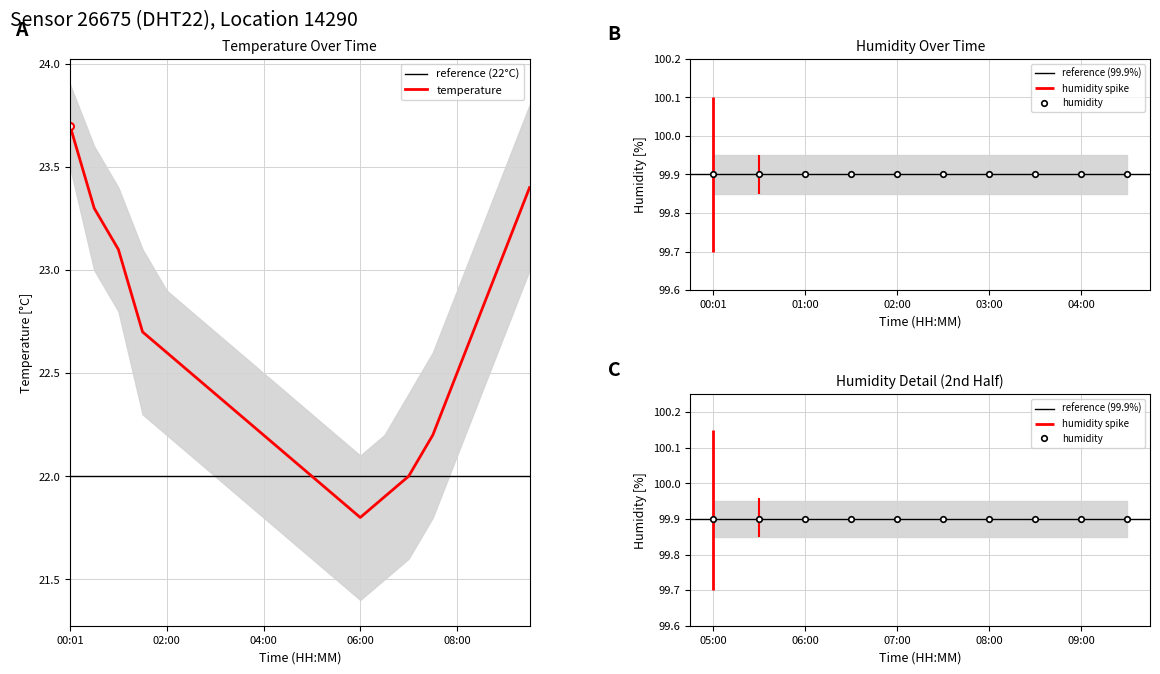

Rank the categories by value from lowest to highest.

06:00, 05:30, 06:30, 05:00, 07:00, 04:30, 04:00, 07:30, 03:30, 03:00, 02:30, 08:00, 02:00, 01:30, 08:30, 01:00, 09:00, 00:31, 09:30, 00:01